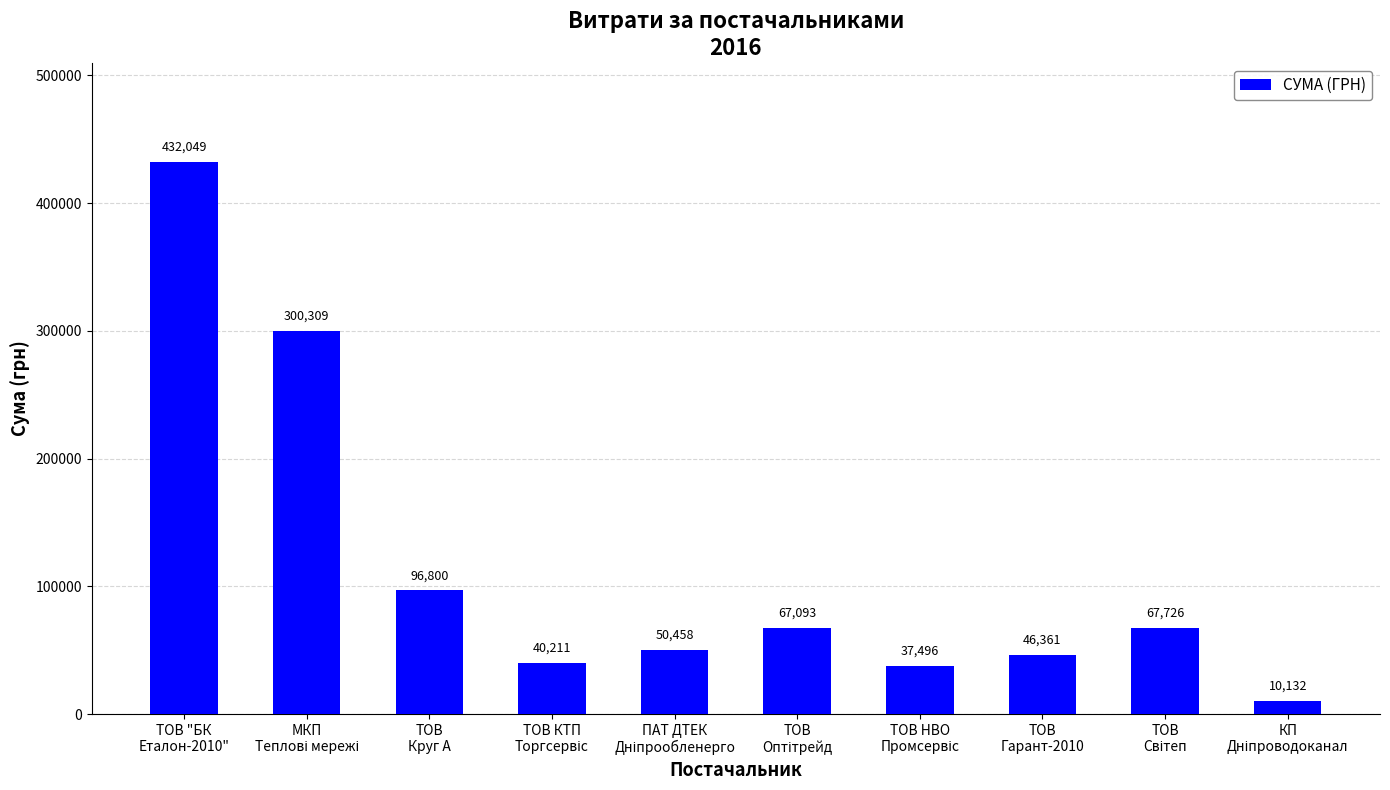

What is the greatest value displayed?

432049.0